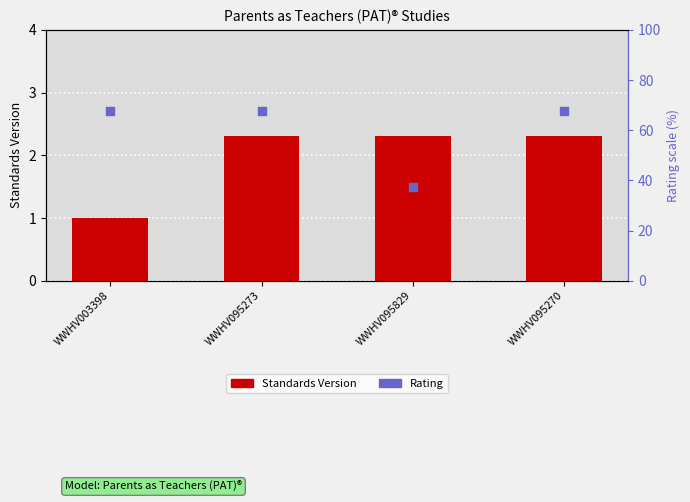

What is the change in value from WWHV003398 to WWHV095270?

+1.3